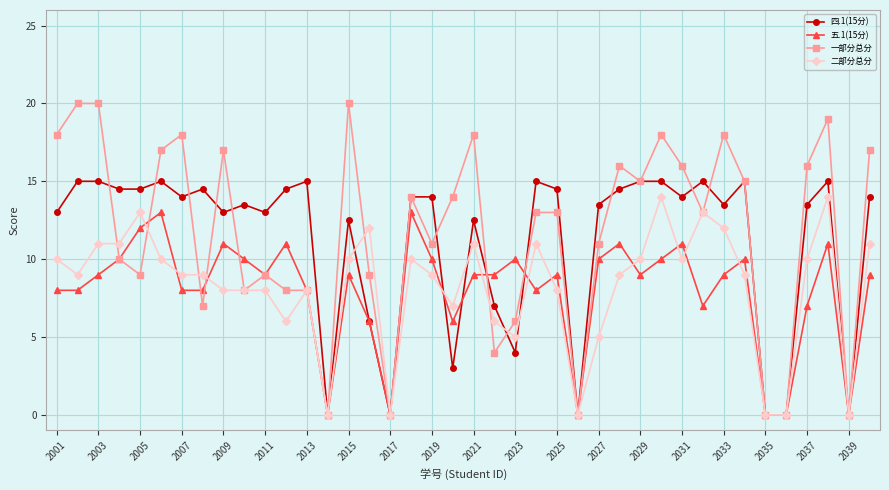

What is the value of the 二部分总分 point at the 22nd from the left?

6.0